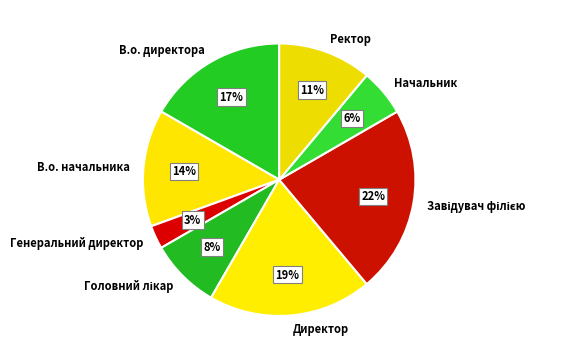

Which slice is the smallest?

Генеральний директор